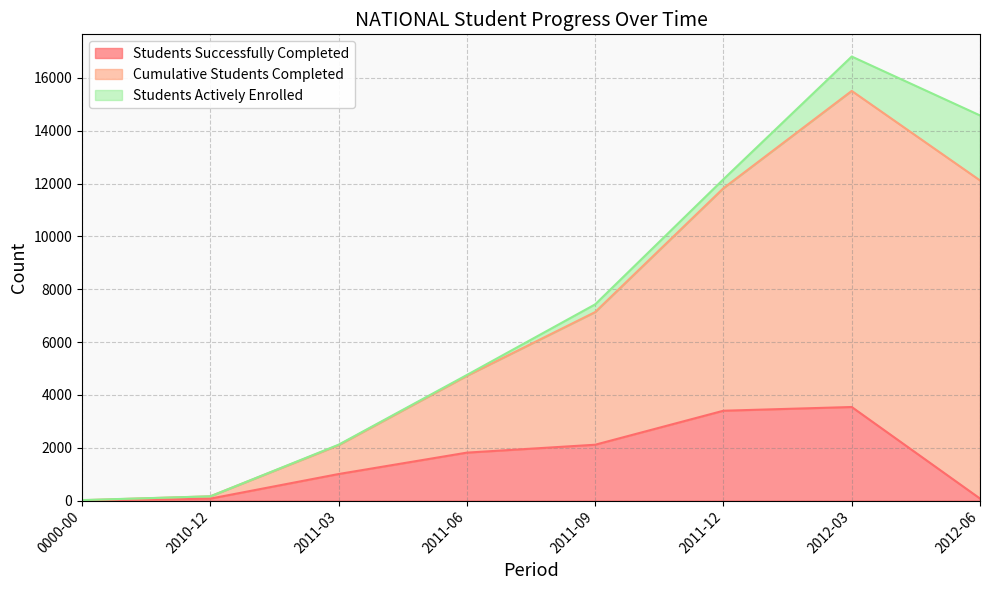

At which category is the sum across all series the highest?

2012-03